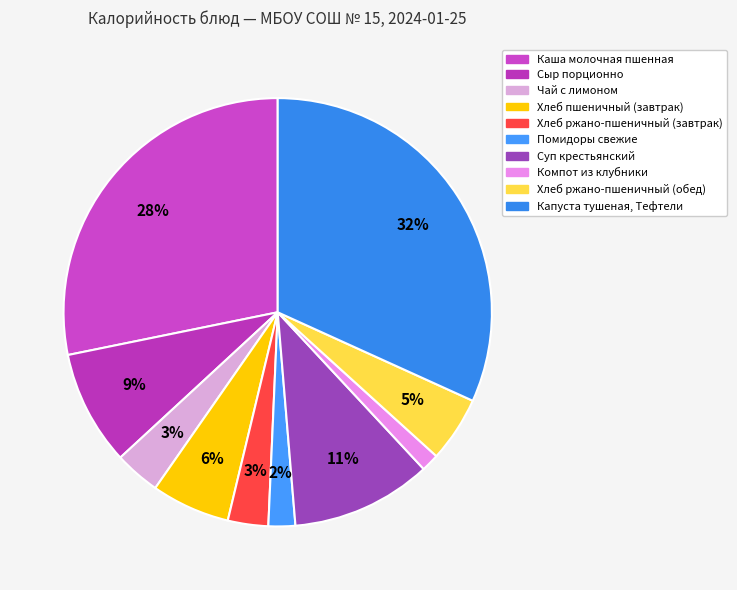

Does Хлеб пшеничный (завтрак) represent more than half of the total?

No